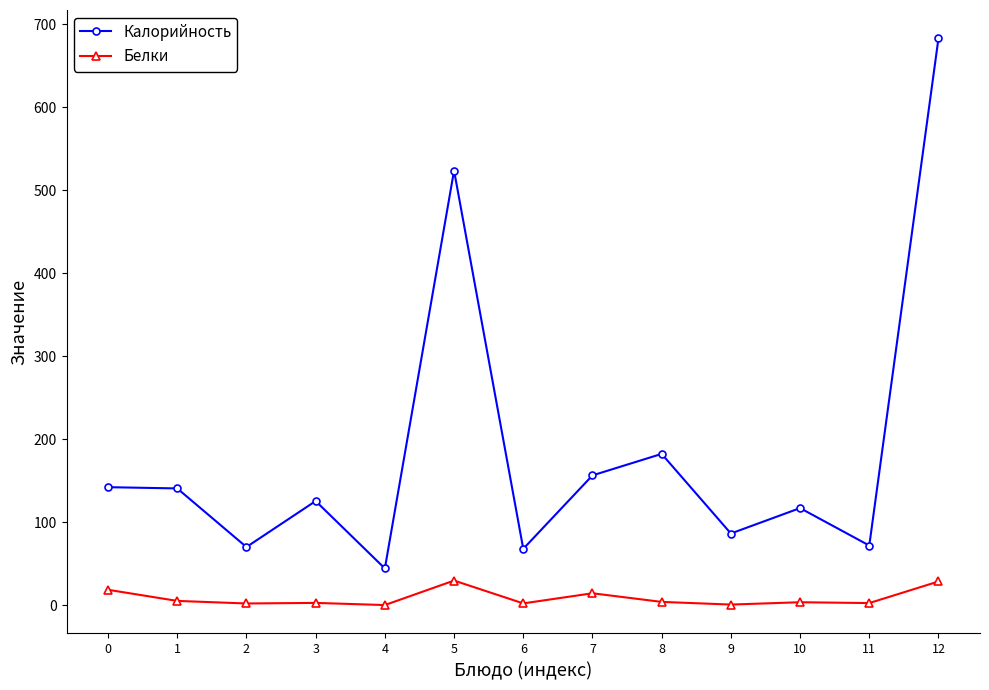

What are all the series names shown in the legend?

Калорийность, Белки